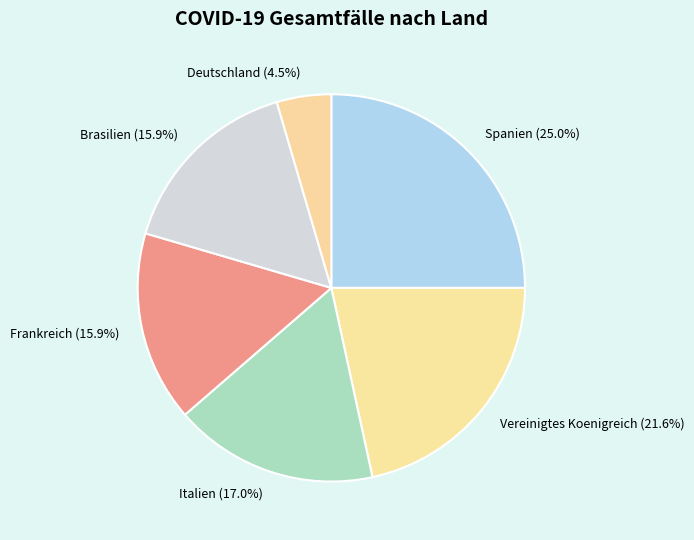

Combined, do Vereinigtes Koenigreich and Italien account for over 50%?

No